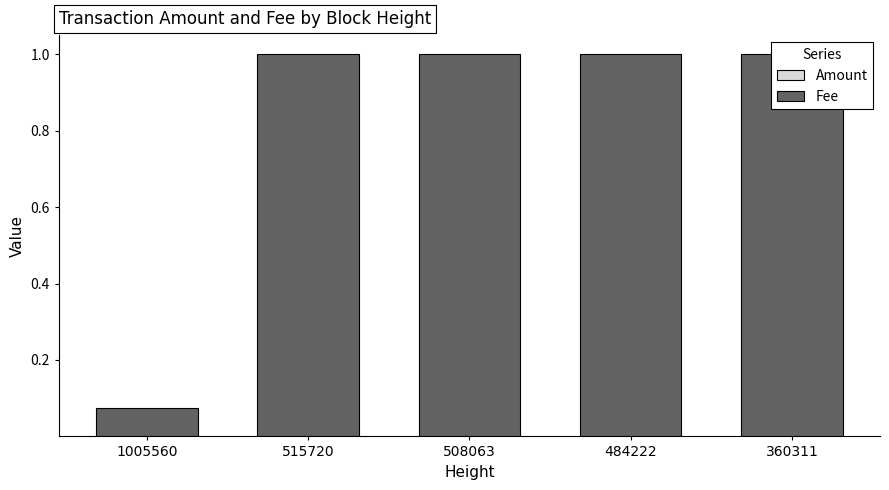

Reading right to left, list all the values displayed in this chart.

Amount: 360311=0.0	484222=0.0	508063=0.0	515720=0.0	1005560=0.0
Fee: 360311=1.0	484222=1.0	508063=1.0	515720=1.0	1005560=0.1